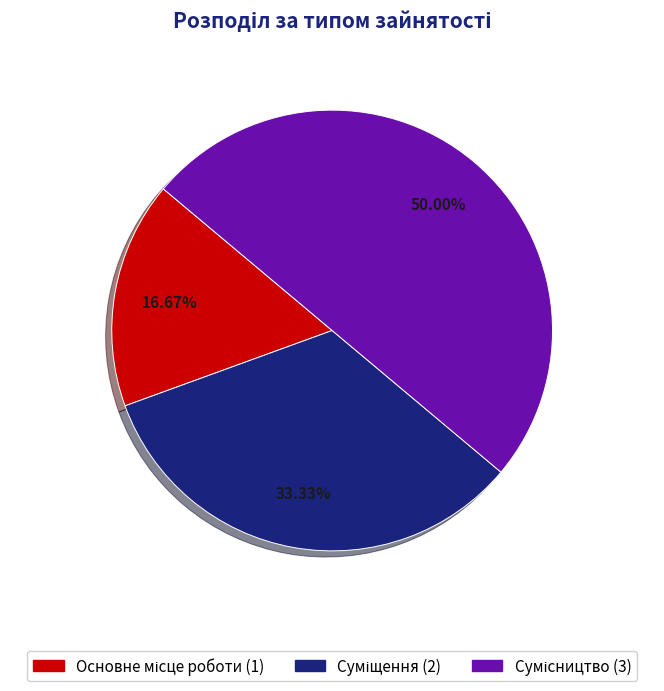

Count the number of slices in the pie.

3